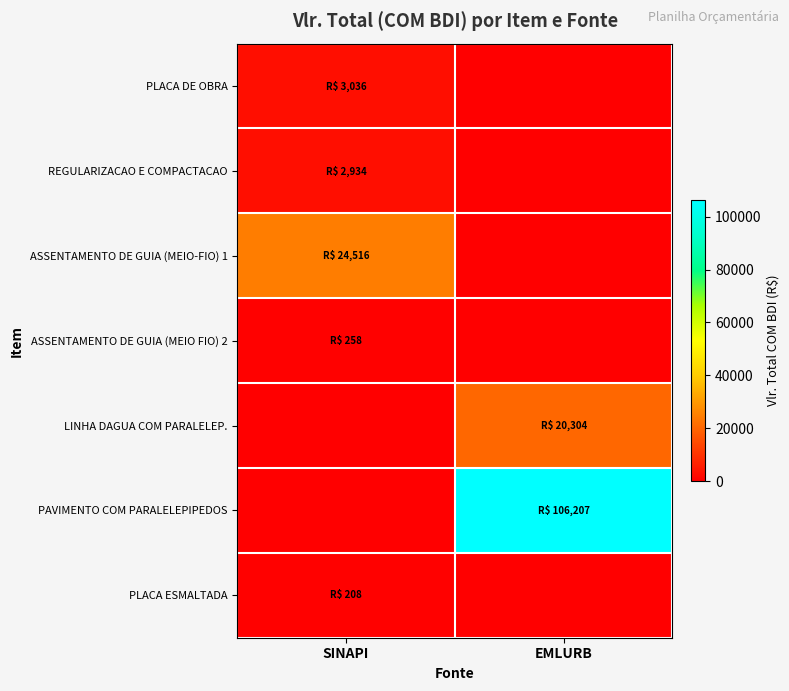

Reading right to left, extract all data points from this chart.

PLACA DE OBRA: EMLURB=0.0	SINAPI=3035.9
REGULARIZACAO E COMPACTACAO: EMLURB=0.0	SINAPI=2934.0
ASSENTAMENTO DE GUIA (MEIO-FIO) 1: EMLURB=0.0	SINAPI=24516.1
ASSENTAMENTO DE GUIA (MEIO FIO) 2: EMLURB=0.0	SINAPI=257.9
LINHA DAGUA COM PARALELEP.: EMLURB=20304.0	SINAPI=0.0
PAVIMENTO COM PARALELEPIPEDOS: EMLURB=106207.0	SINAPI=0.0
PLACA ESMALTADA: EMLURB=0.0	SINAPI=207.5